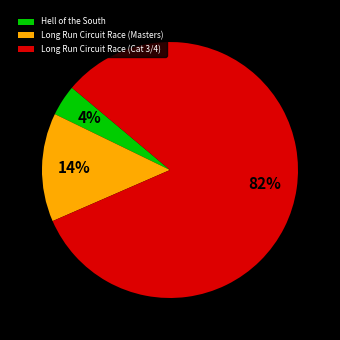

To the nearest percent, what is the average slice percentage?

33%